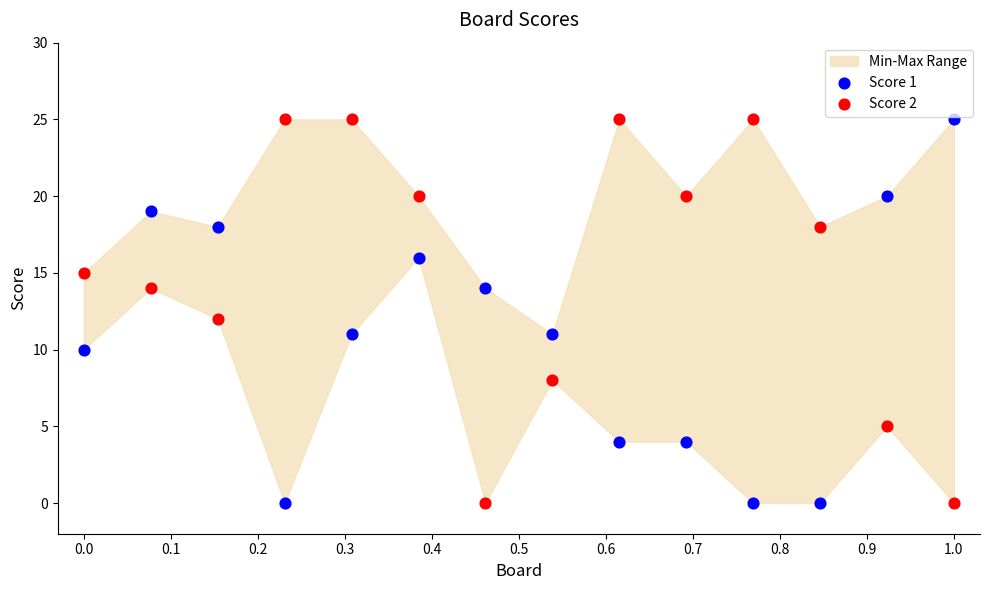

Across all data points, what is the range of Y values (max minus min)?

25